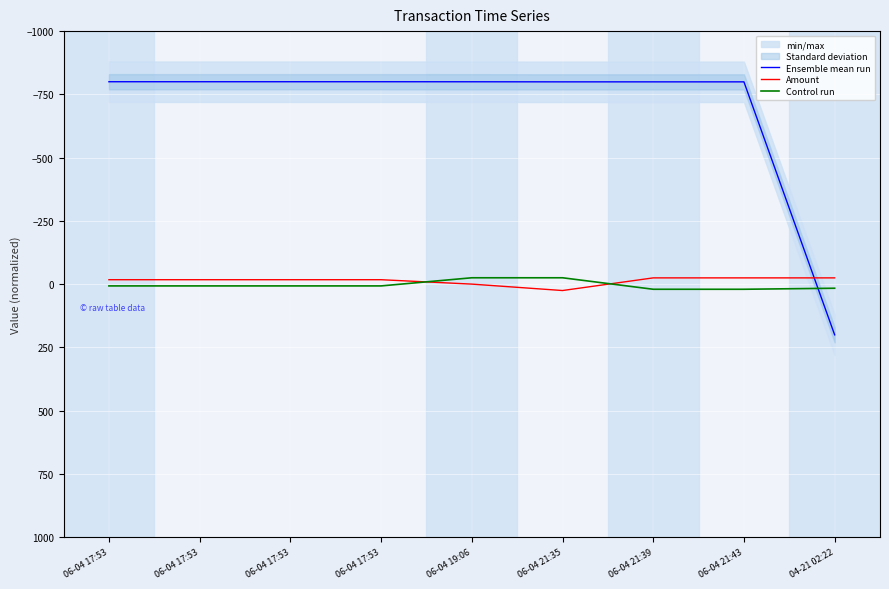

True or false: Ensemble mean run and Control run cross at least once.

True